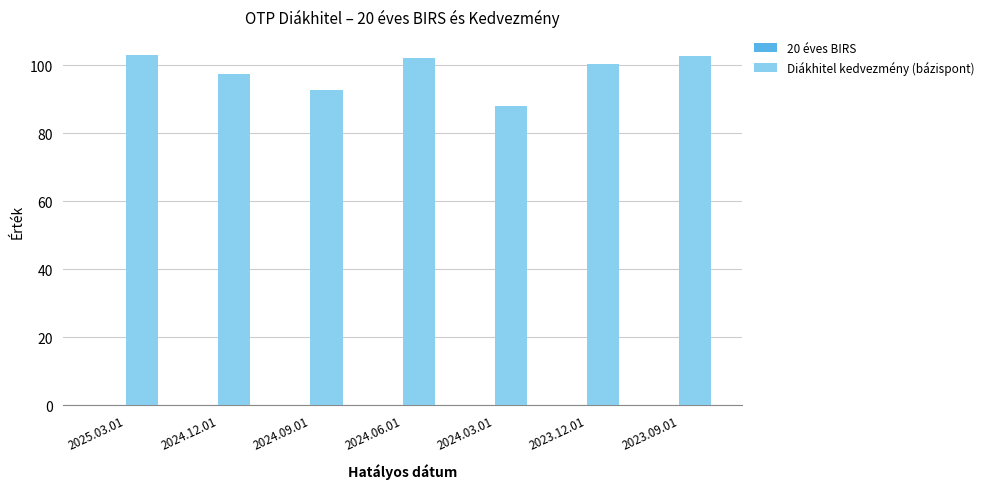

What is the spread (max minus min) of values at 2024.03.01?

88.1